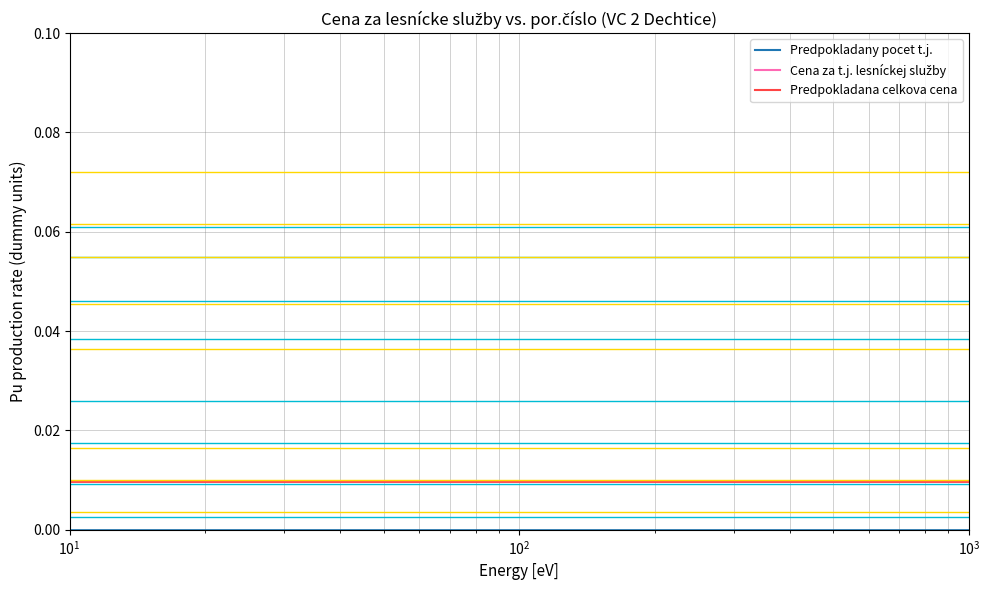

Does the chart display data point markers on the line(s)?

No